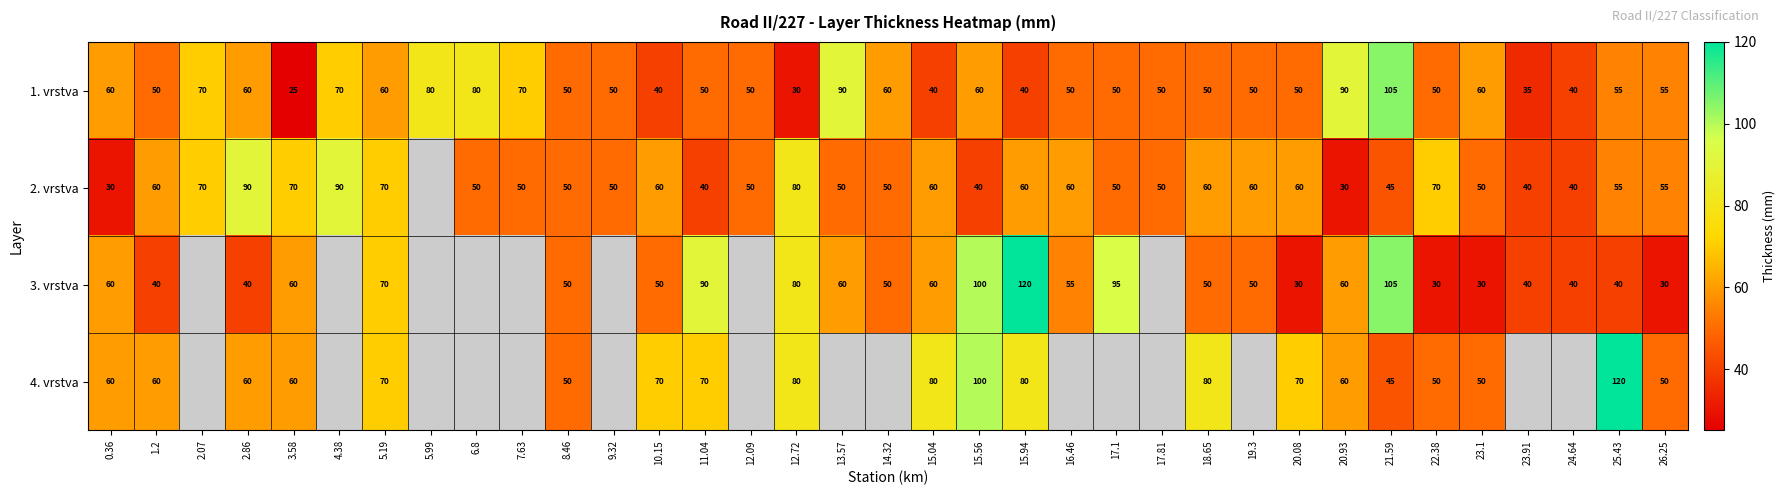

How many distinct data groups are displayed?

4